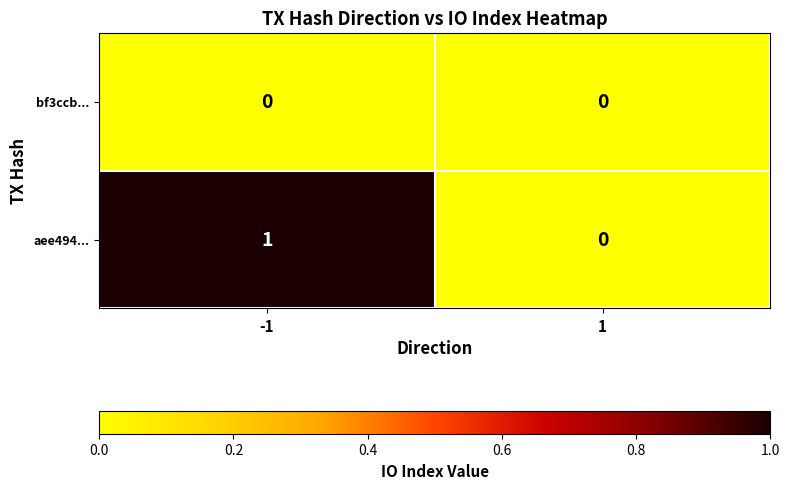

Reading left to right, what are all the values shown in this chart?

bf3ccb...: -1=0	1=0
aee494...: -1=1	1=0